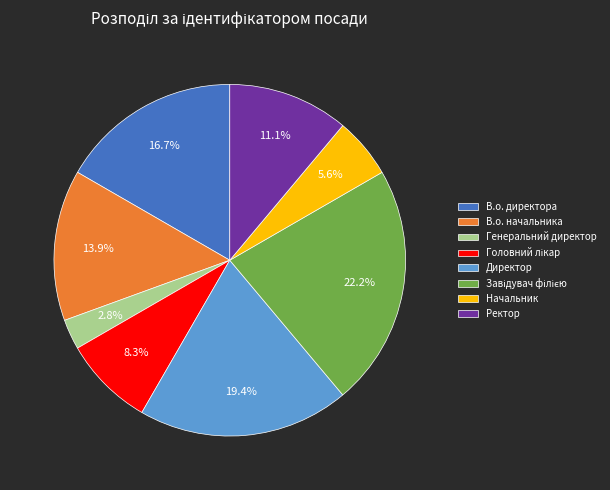

Which has a higher value, Генеральний директор or В.о. директора?

В.о. директора